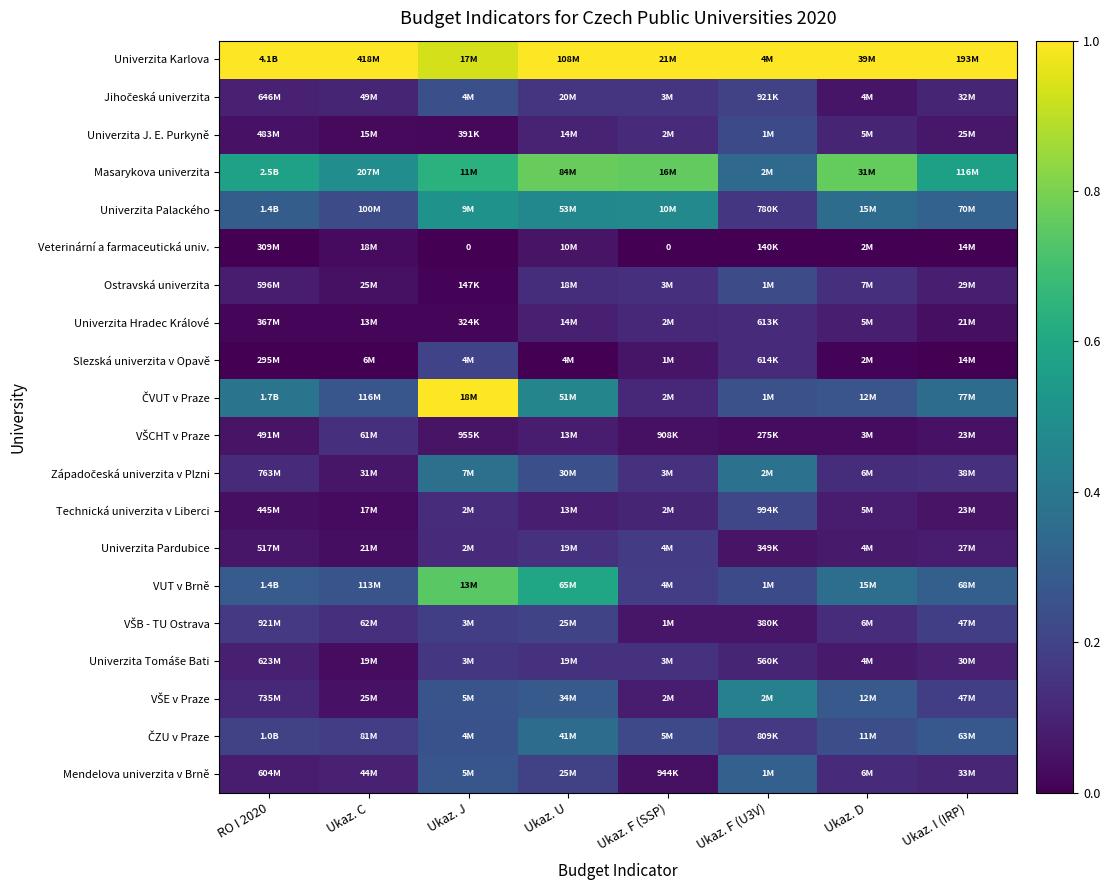

How many data points does each series have?

8